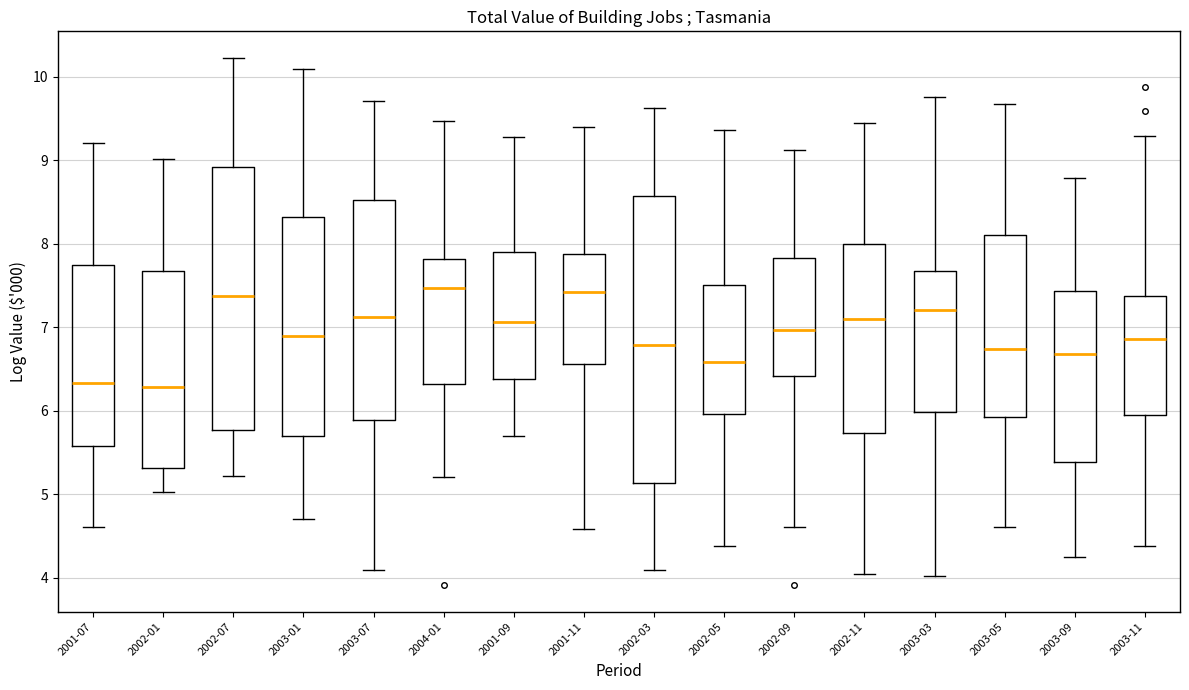

Reading left to right, read every box against the y-axis: the position of its median line, the range the box covers, and the ends of its whiskers. The values are not printed on the chart, so give them approximately, as read against the axis.

2001-07: median 6.3, box 5.6 to 7.7, whiskers 4.6 to 9.2
2002-01: median 6.3, box 5.3 to 7.7, whiskers 5.0 to 9.0
2002-07: median 7.4, box 5.8 to 8.9, whiskers 5.2 to 10.2
2003-01: median 6.9, box 5.7 to 8.3, whiskers 4.7 to 10.1
2003-07: median 7.1, box 5.9 to 8.5, whiskers 4.1 to 9.7
2004-01: median 7.5, box 6.3 to 7.8, whiskers 5.2 to 9.5
2001-09: median 7.1, box 6.4 to 7.9, whiskers 5.7 to 9.3
2001-11: median 7.4, box 6.6 to 7.9, whiskers 4.6 to 9.4
2002-03: median 6.8, box 5.1 to 8.6, whiskers 4.1 to 9.6
2002-05: median 6.6, box 6.0 to 7.5, whiskers 4.4 to 9.4
2002-09: median 7.0, box 6.4 to 7.8, whiskers 4.6 to 9.1
2002-11: median 7.1, box 5.7 to 8.0, whiskers 4.0 to 9.5
2003-03: median 7.2, box 6.0 to 7.7, whiskers 4.0 to 9.8
2003-05: median 6.7, box 5.9 to 8.1, whiskers 4.6 to 9.7
2003-09: median 6.7, box 5.4 to 7.4, whiskers 4.2 to 8.8
2003-11: median 6.9, box 6.0 to 7.4, whiskers 4.4 to 9.3